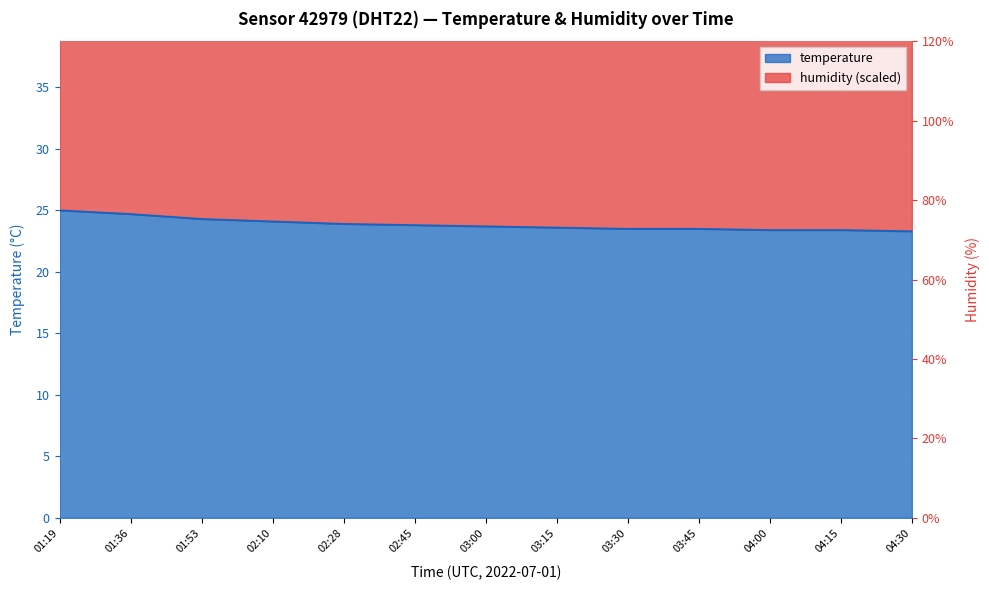

What is the difference between the maximum and minimum values?

1.7